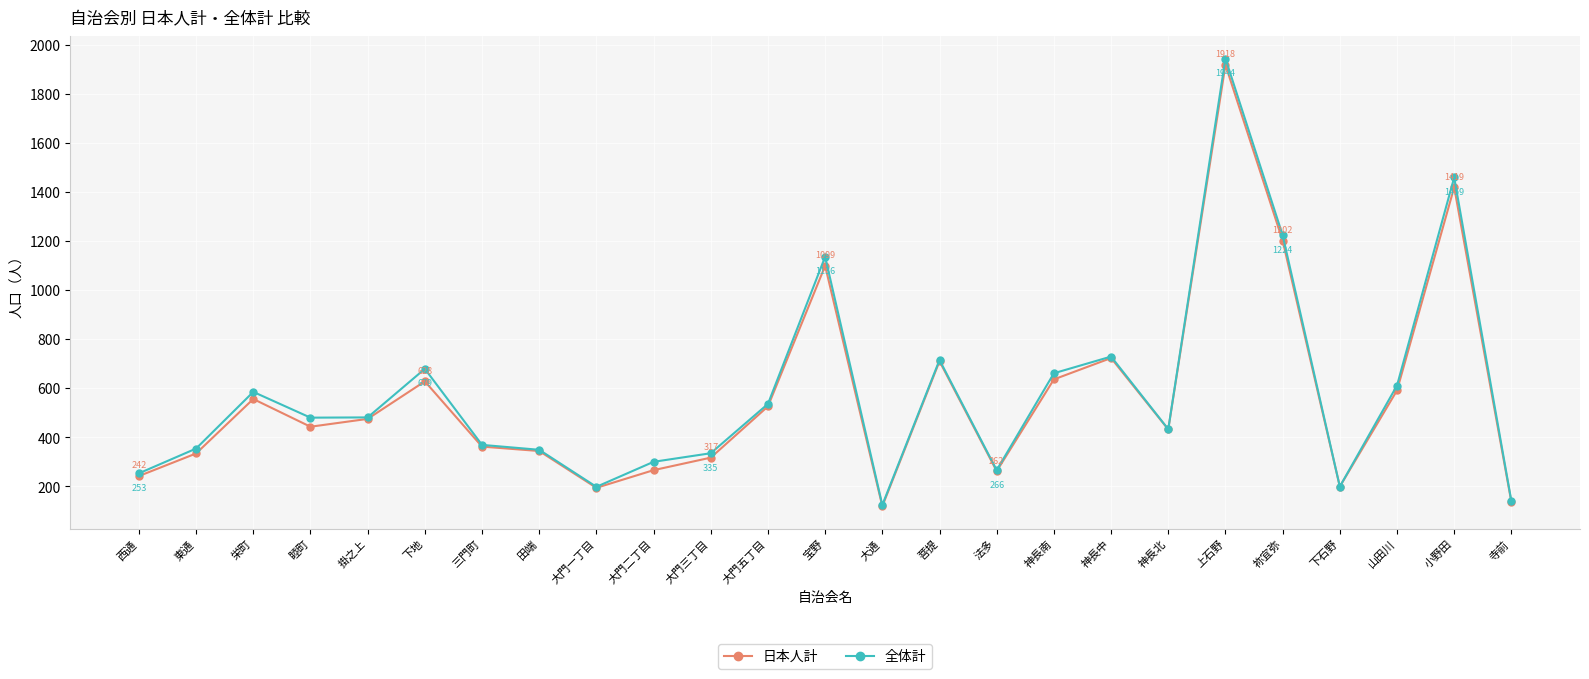

What is the minimum value shown in the chart?

119